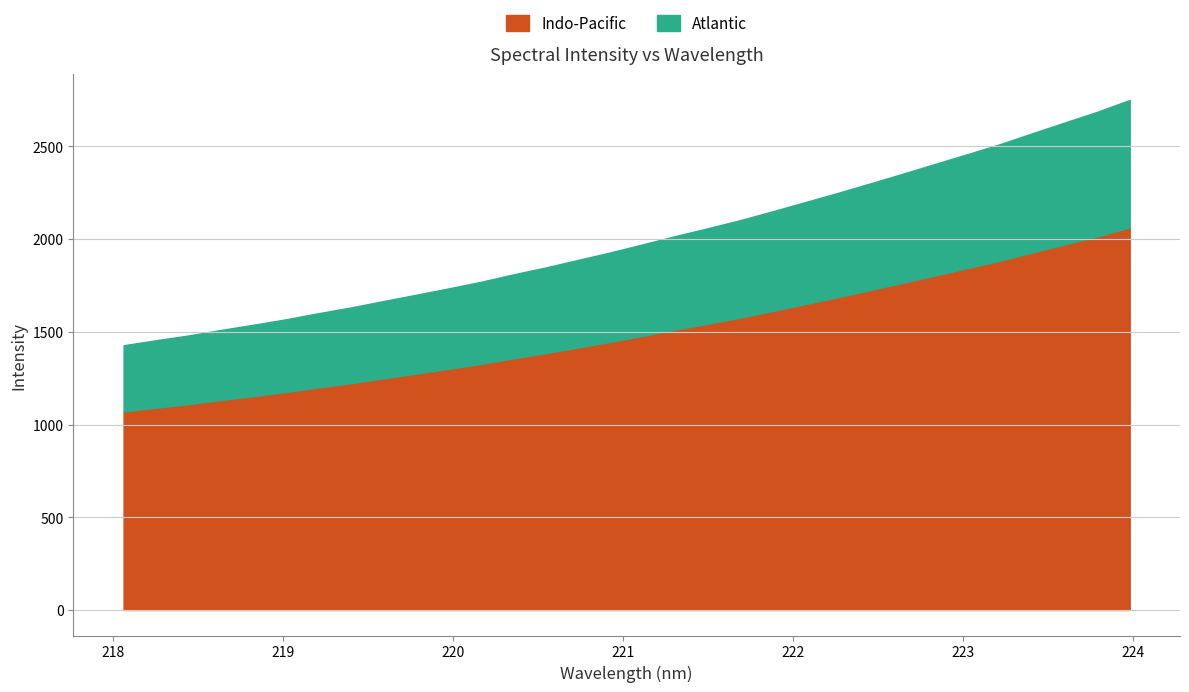

Reading left to right, list all the values displayed in this chart.

218.0596=1427.4	218.2508=1454.4	218.442=1480.1	218.6332=1509.9	218.8244=1538.1	219.0156=1567.4	219.2067=1600.2	219.3979=1631.3	219.589=1665.7	219.7801=1699.4	219.9712=1733.7	220.1623=1769.4	220.3533=1809.6	220.5444=1846.9	220.7354=1887.7	220.9264=1928.4	221.1174=1972.0	221.3083=2016.4	221.4993=2058.7	221.6902=2102.3	221.8812=2150.2	222.0721=2199.5	222.263=2248.7	222.4538=2300.0	222.6447=2352.2	222.8355=2405.1	223.0264=2457.8	223.2172=2511.5	223.408=2570.4	223.5987=2628.6	223.7895=2686.2	223.9802=2750.0